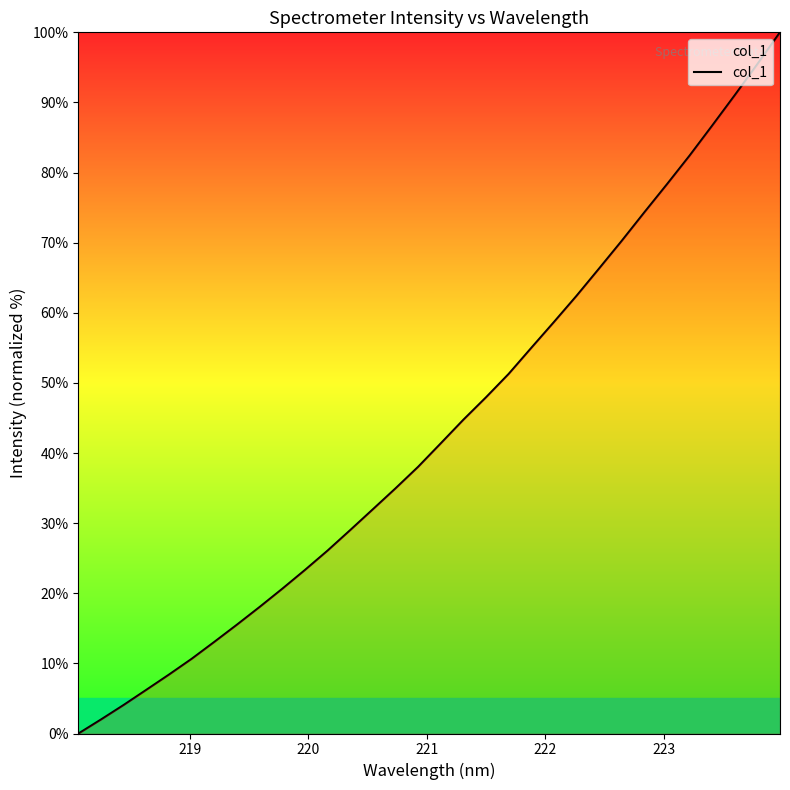

What is the maximum value shown in the chart?

100.0